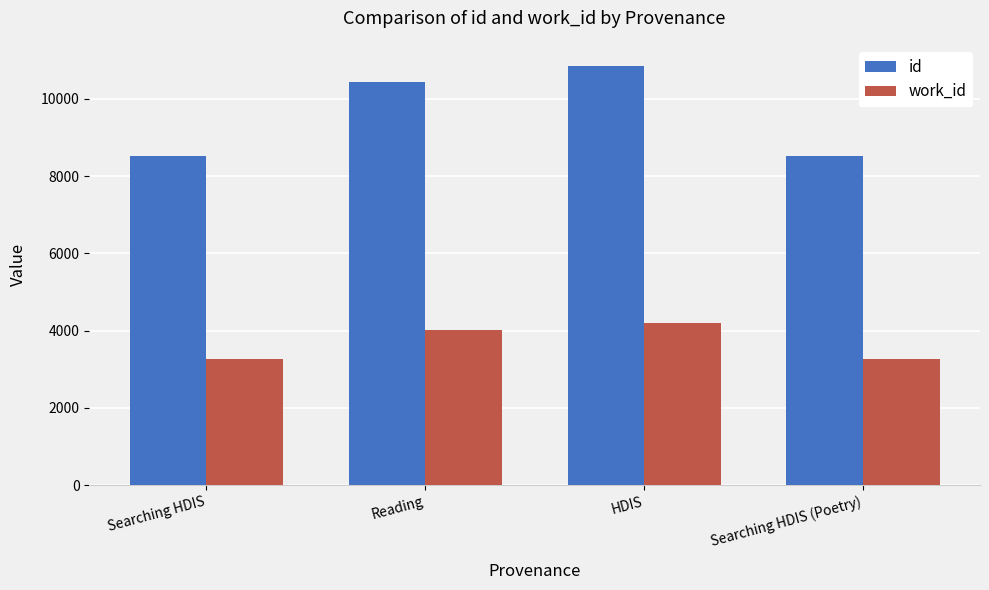

What is the average value of the id series?

9582